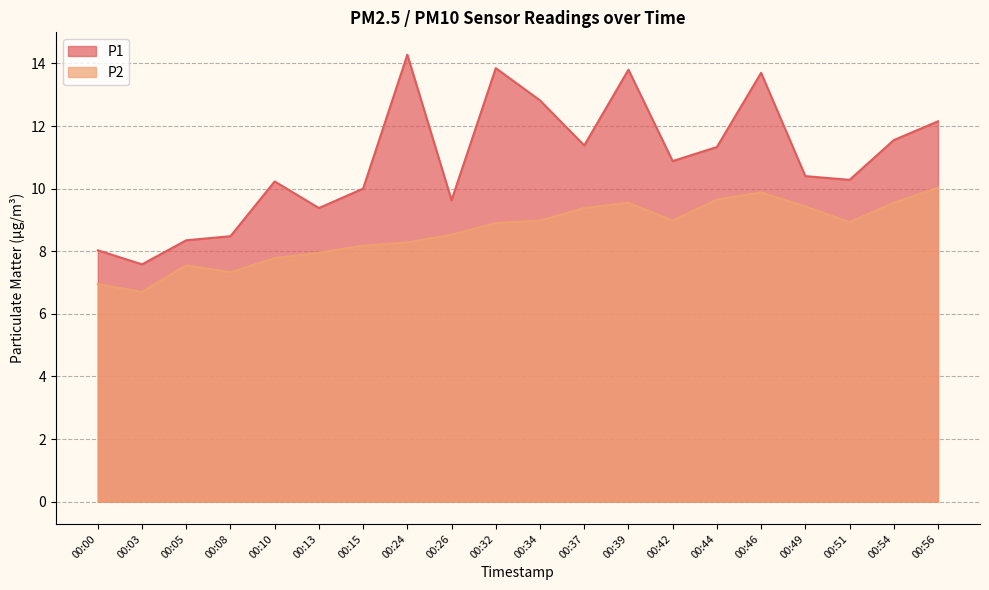

Which series has the largest range (max minus min)?

P1